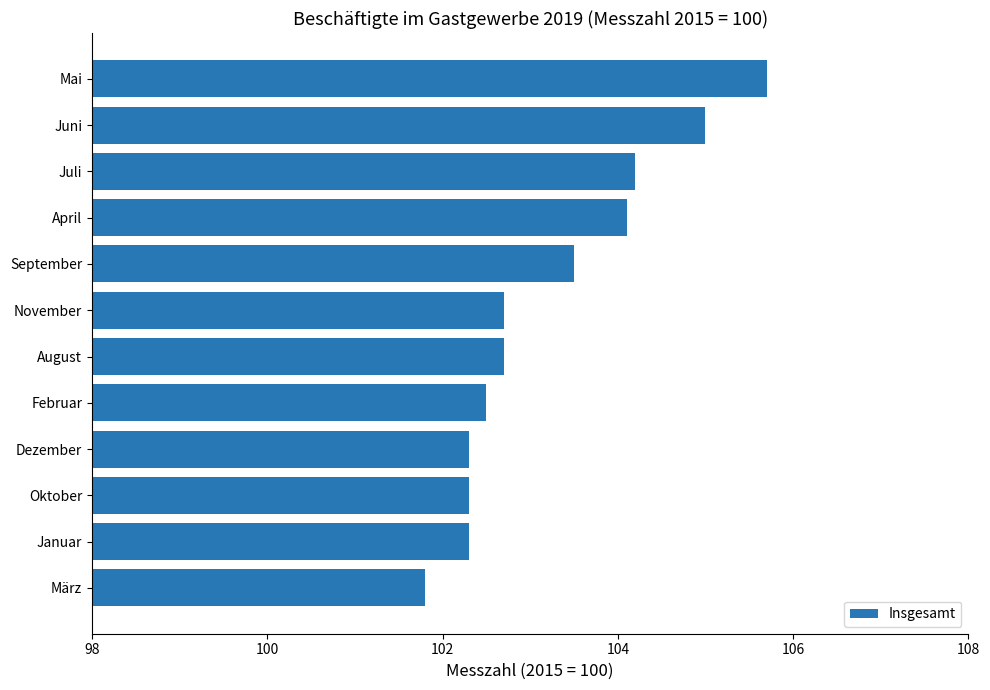

What is the greatest value displayed?

105.7